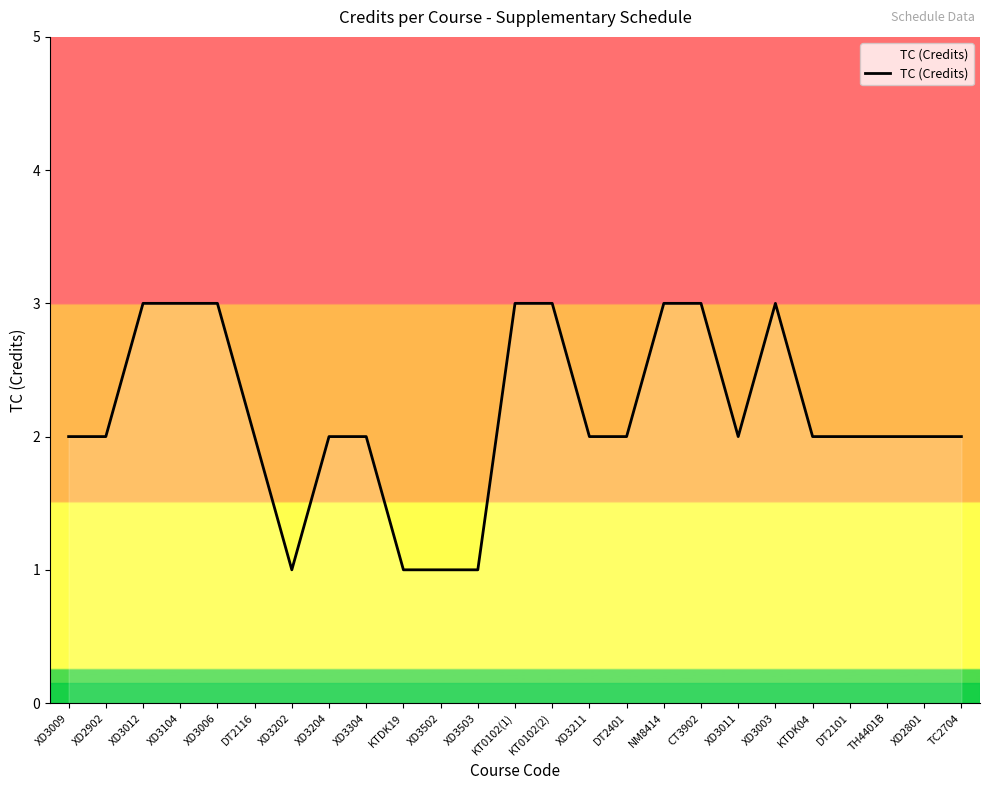

Approximately how many times larger is the value at XD3503 compared to XD3502?

1.0